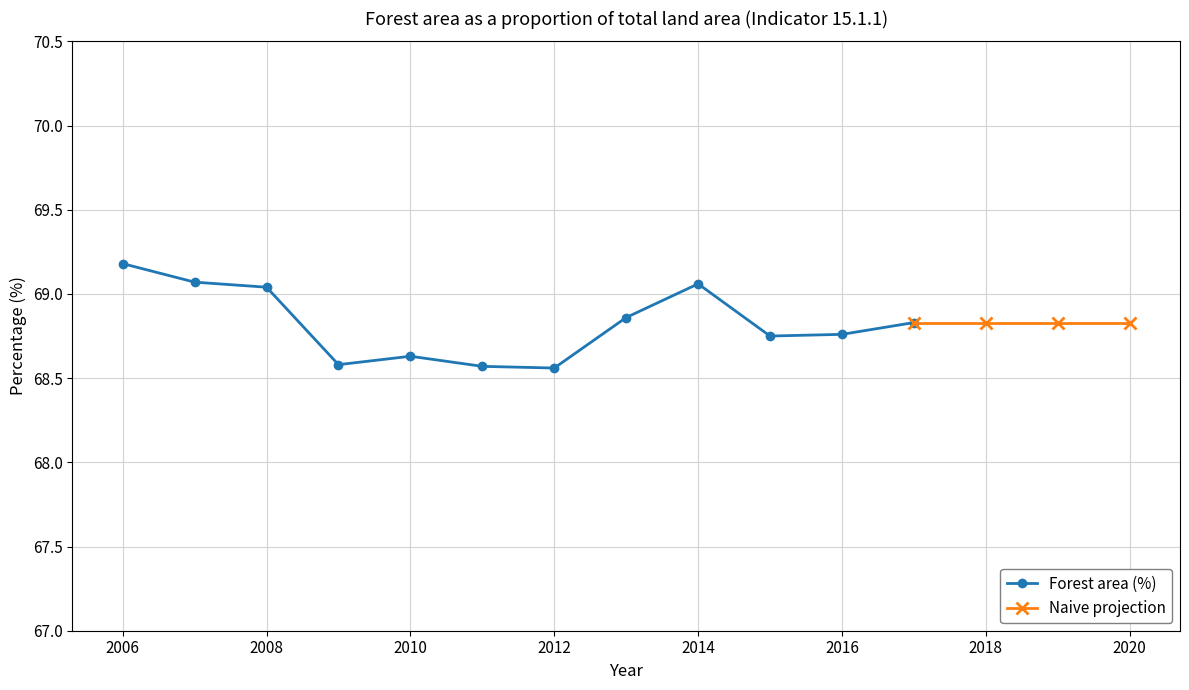

Which has a higher value, 2015 or 2013?

2013